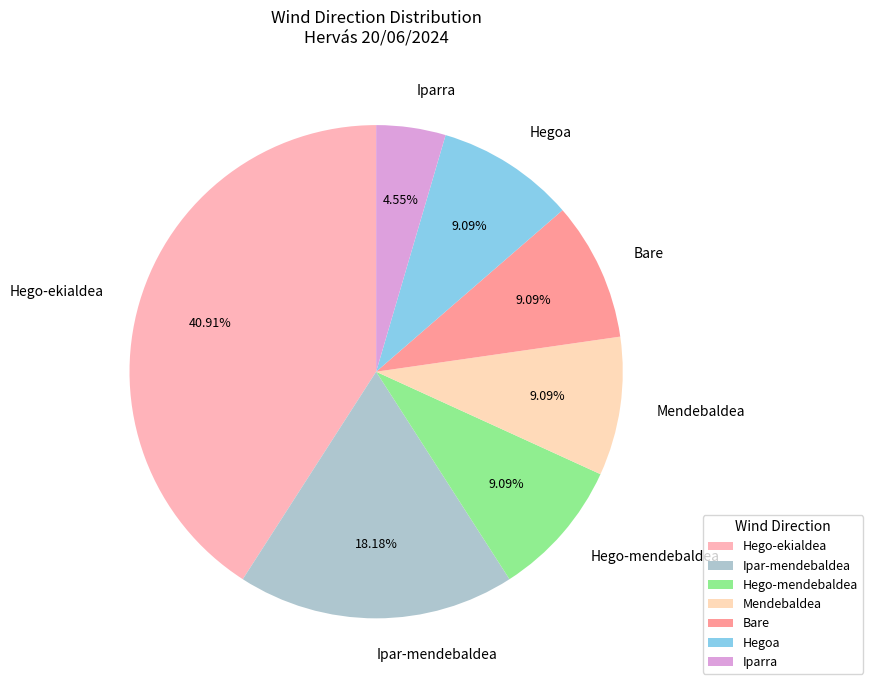

How many slices are in this pie chart?

7